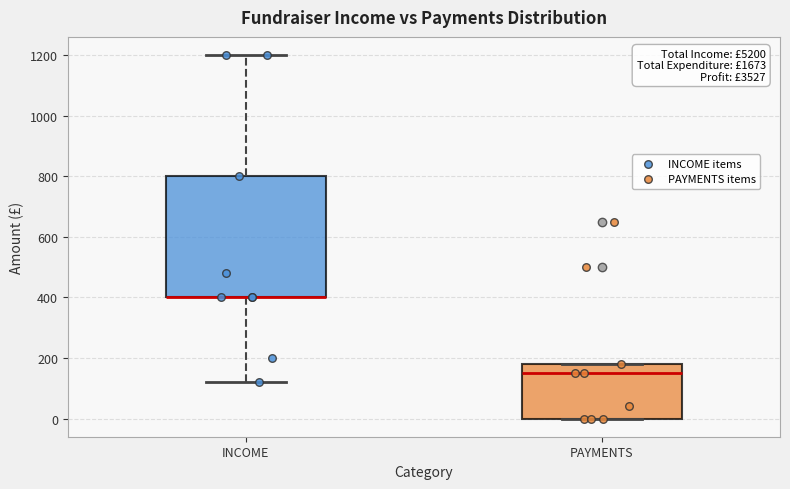

Which box is the tallest, from its lower edge to its upper edge?

INCOME